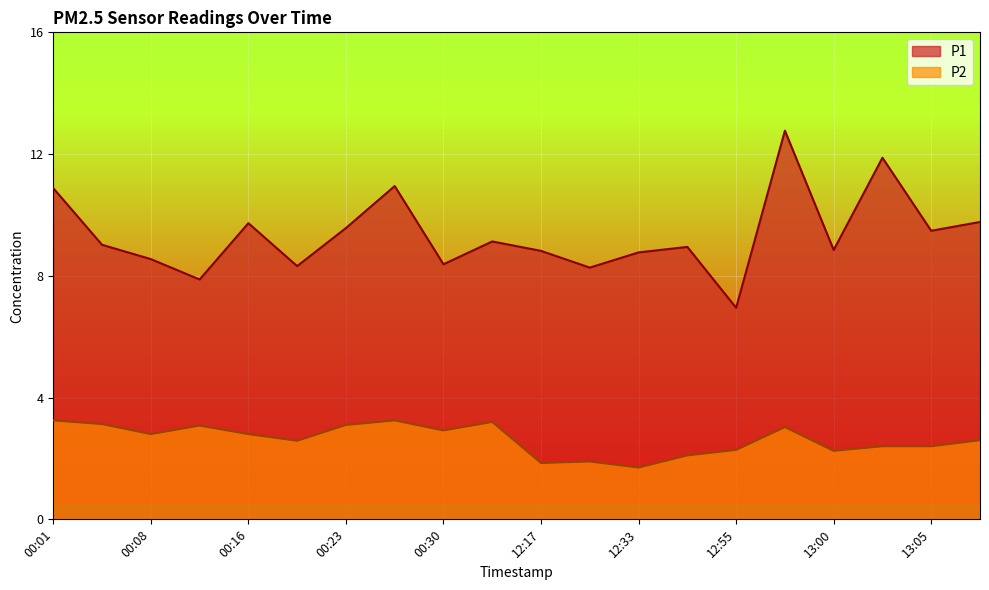

The value of P2 at 12:33 is 1.7. True or false?

True